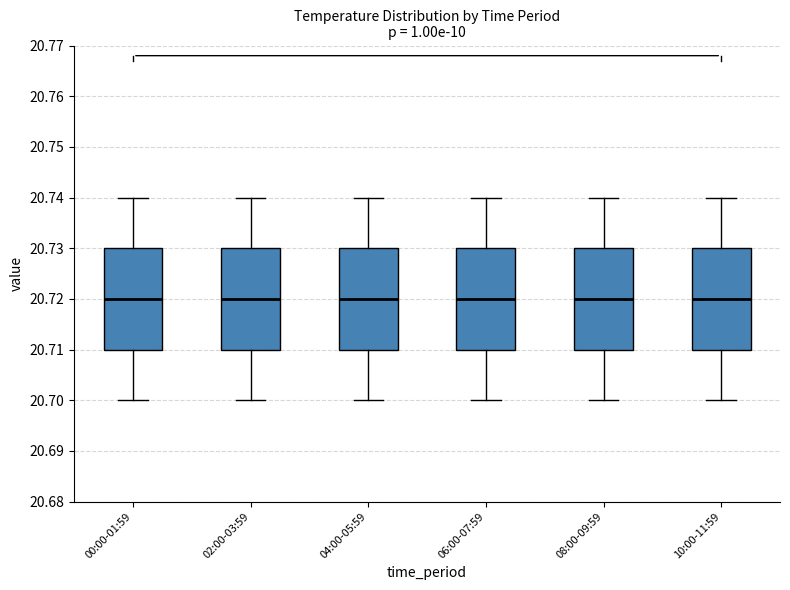

Reading left to right, transcribe this box plot: for each box, give where its median line is, the range the box spans, and where its two whiskers end, as read against the y-axis. The values are not printed on the chart, so give them approximately, as read against the axis.

00:00-01:59: median 20.72, box 20.71 to 20.73, whiskers 20.70 to 20.74
02:00-03:59: median 20.72, box 20.71 to 20.73, whiskers 20.70 to 20.74
04:00-05:59: median 20.72, box 20.71 to 20.73, whiskers 20.70 to 20.74
06:00-07:59: median 20.72, box 20.71 to 20.73, whiskers 20.70 to 20.74
08:00-09:59: median 20.72, box 20.71 to 20.73, whiskers 20.70 to 20.74
10:00-11:59: median 20.72, box 20.71 to 20.73, whiskers 20.70 to 20.74